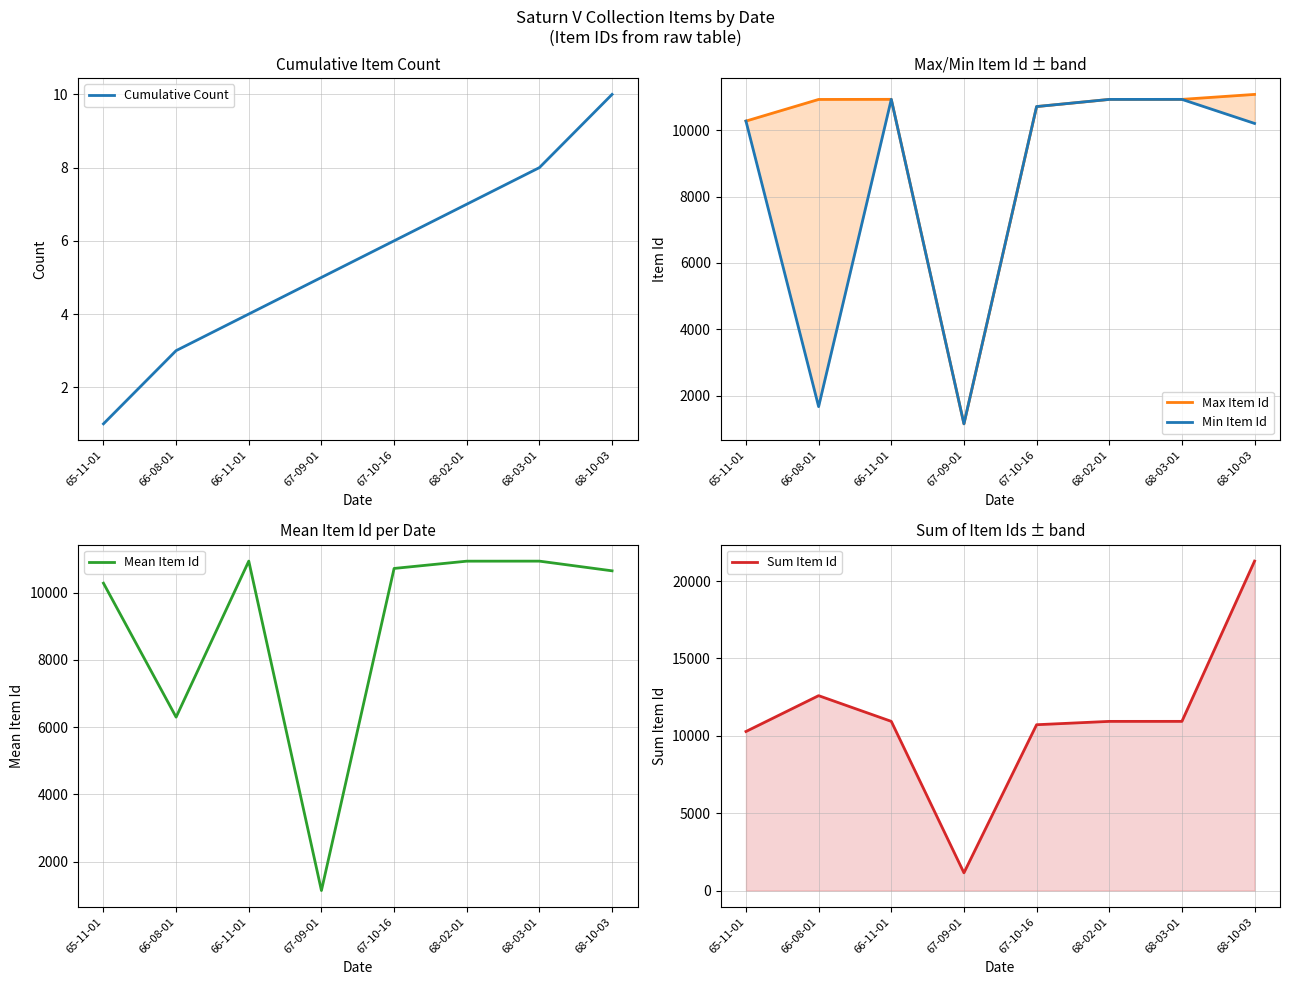

True or false: Cumulative Count and Mean Item Id intersect in this chart.

False